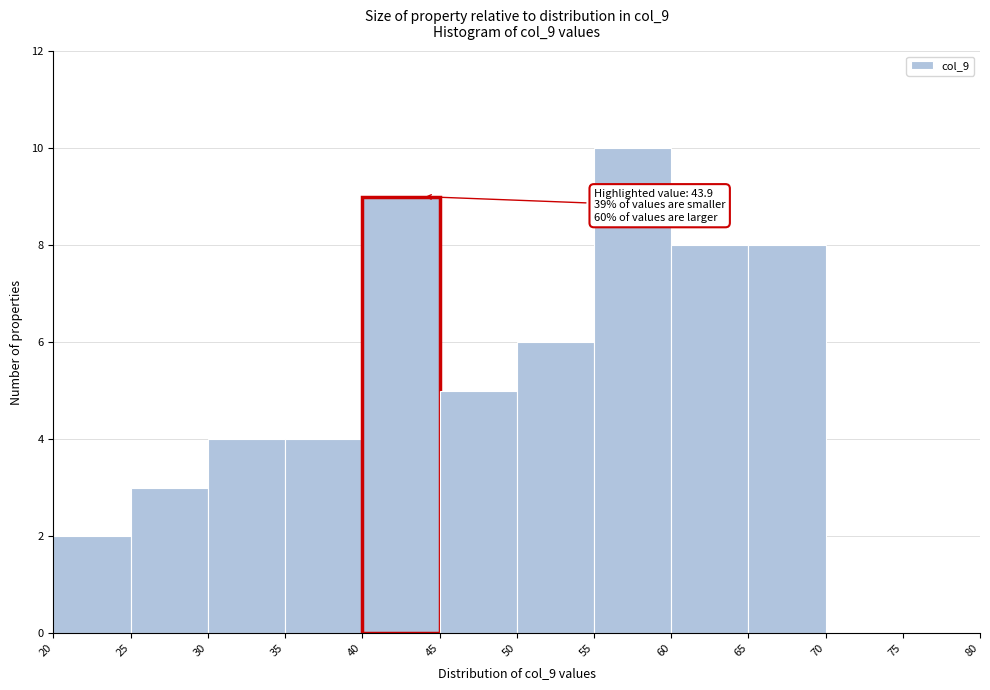

Over which range of the x-axis is the bar tallest?

55 to 60